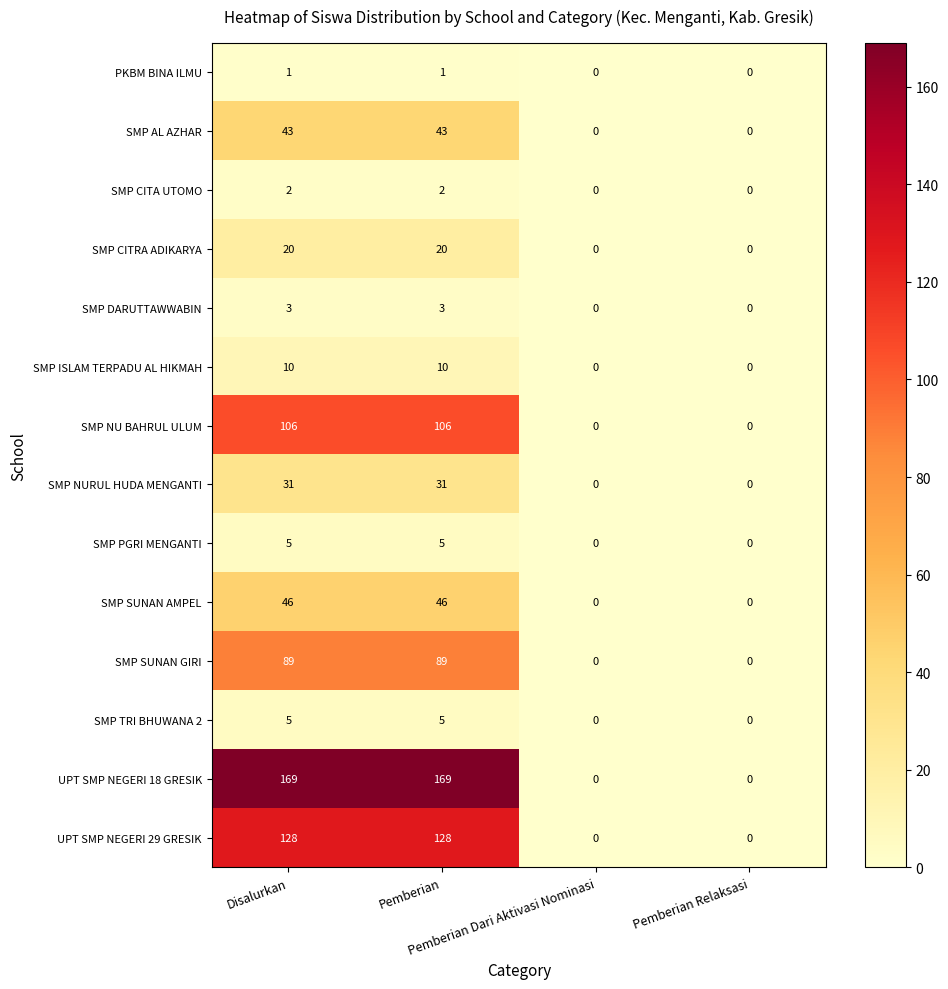

What is the difference between the maximum and minimum values in the SMP TRI BHUWANA 2 series?

5